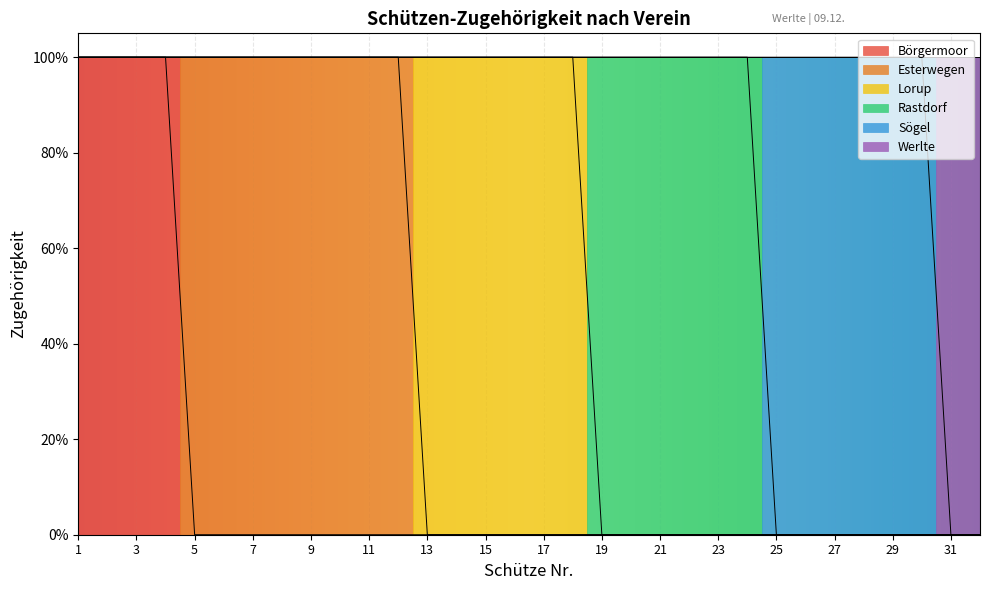

What is the maximum value for Esterwegen?

1